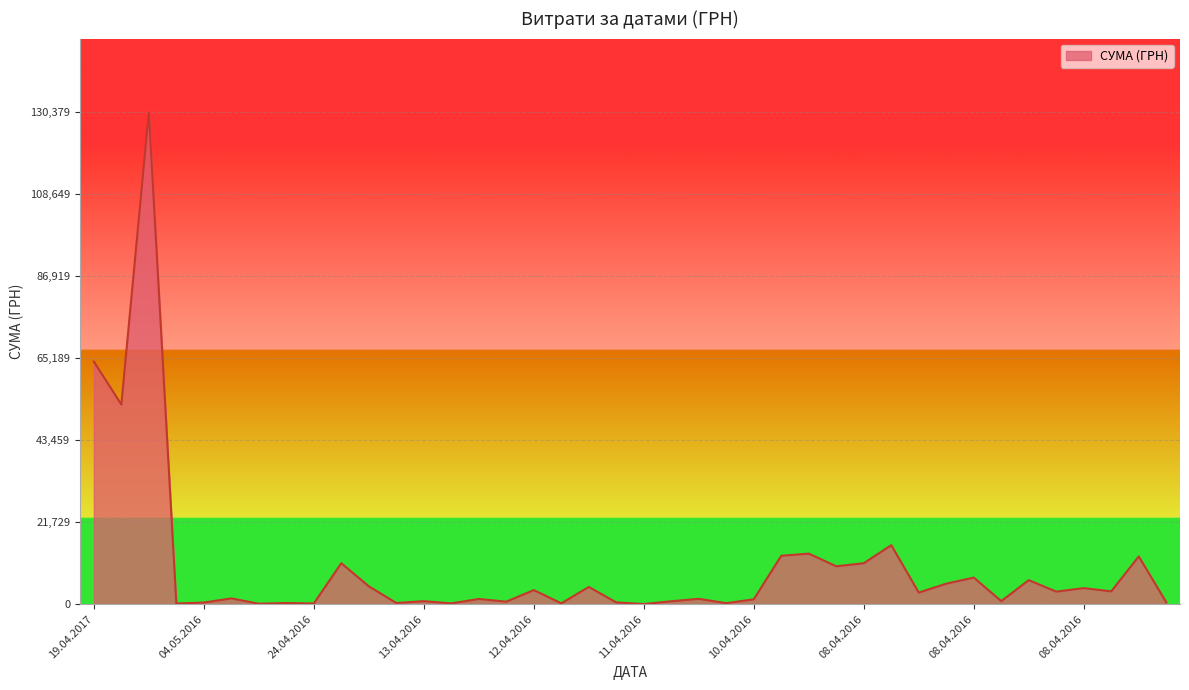

What is the maximum value shown in the chart?

130379.7